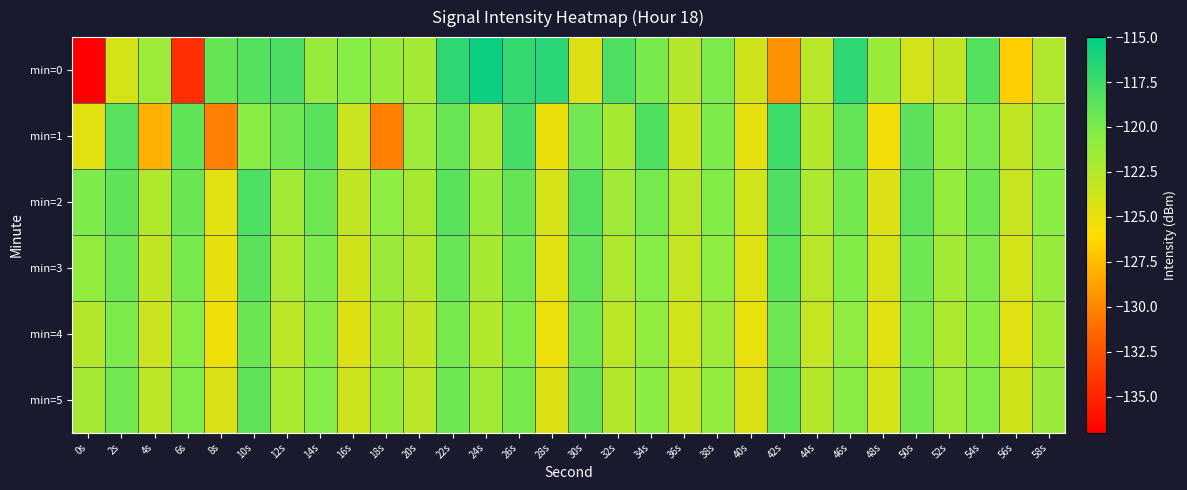

At which category is the sum across all series the highest?

22s